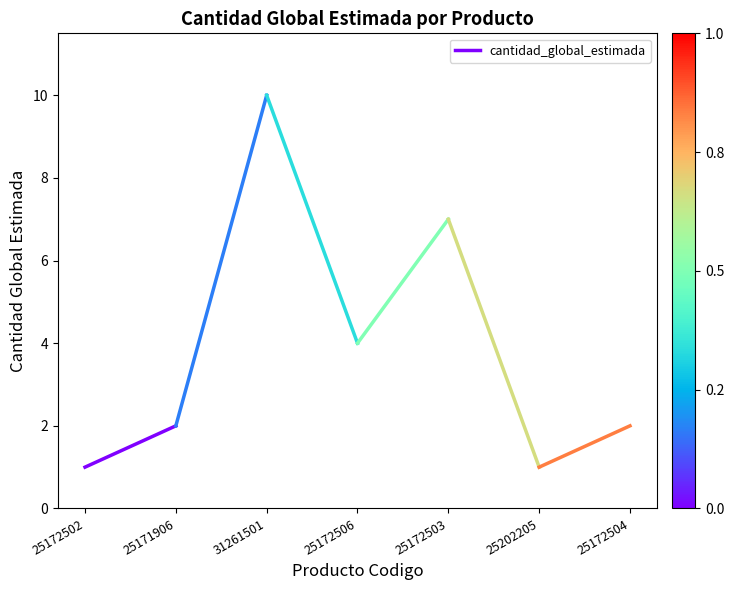

What is the change in value from 25172502 to 25171906?

+1